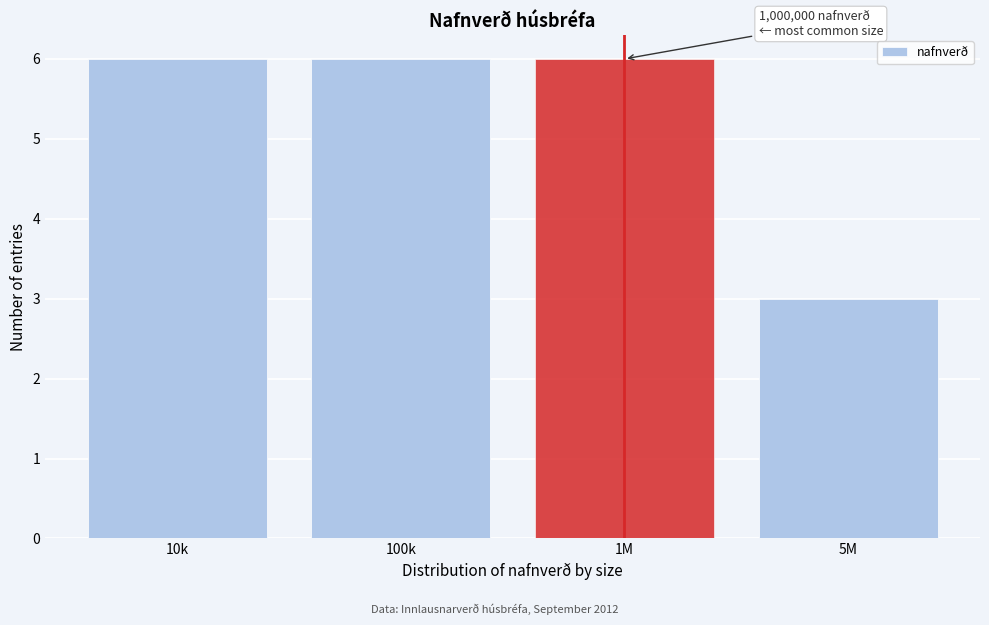

Reading right to left, transcribe all the data shown in this chart.

5M=3	1M=6	100k=6	10k=6